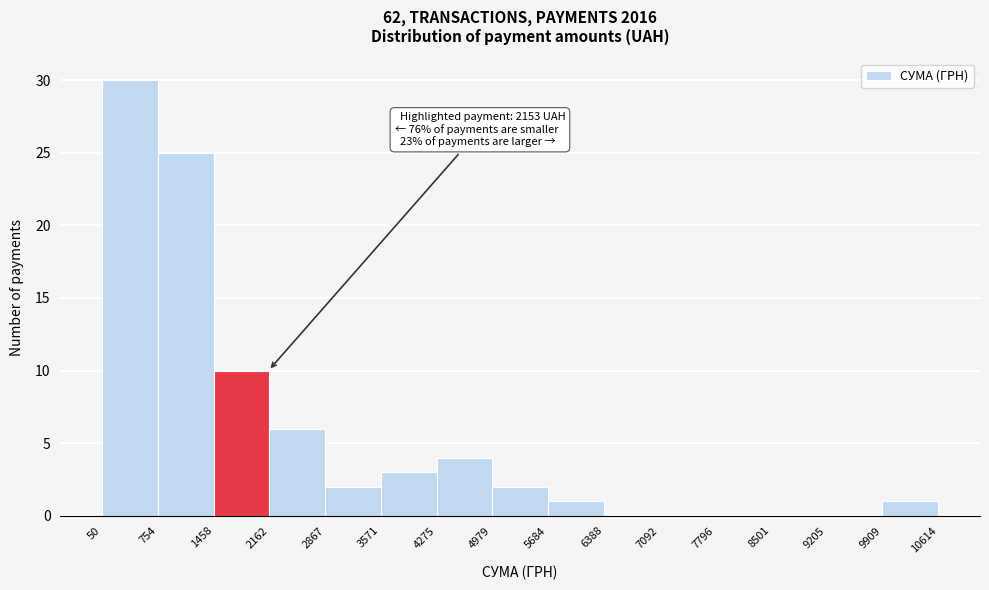

Which range on the x-axis has the tallest bar?

50 to 754